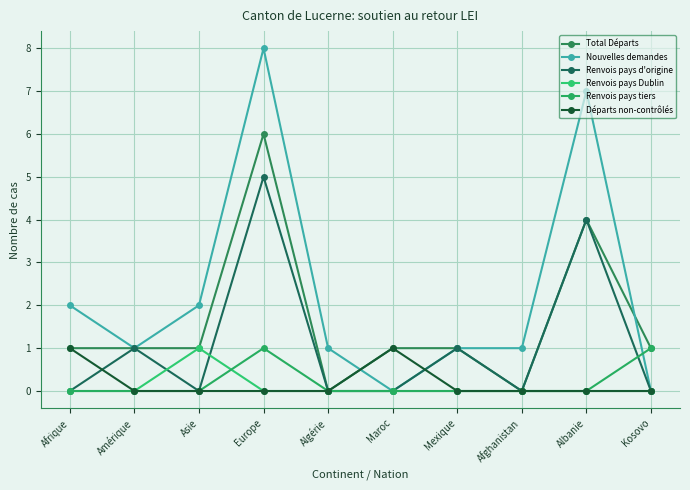

What is the total value across all series at Albanie?

15